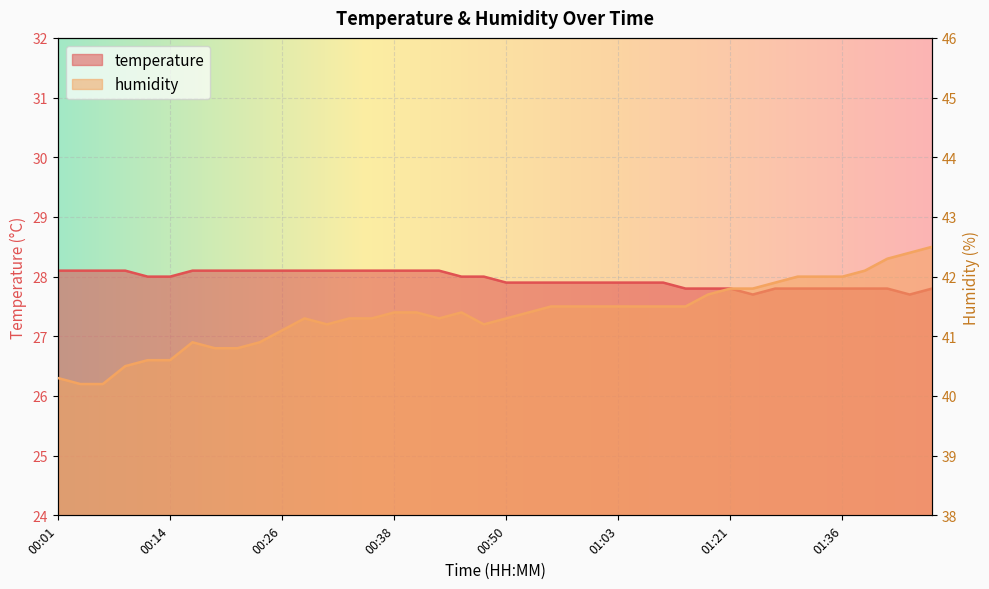

How many values in the temperature series exceed 28?

16